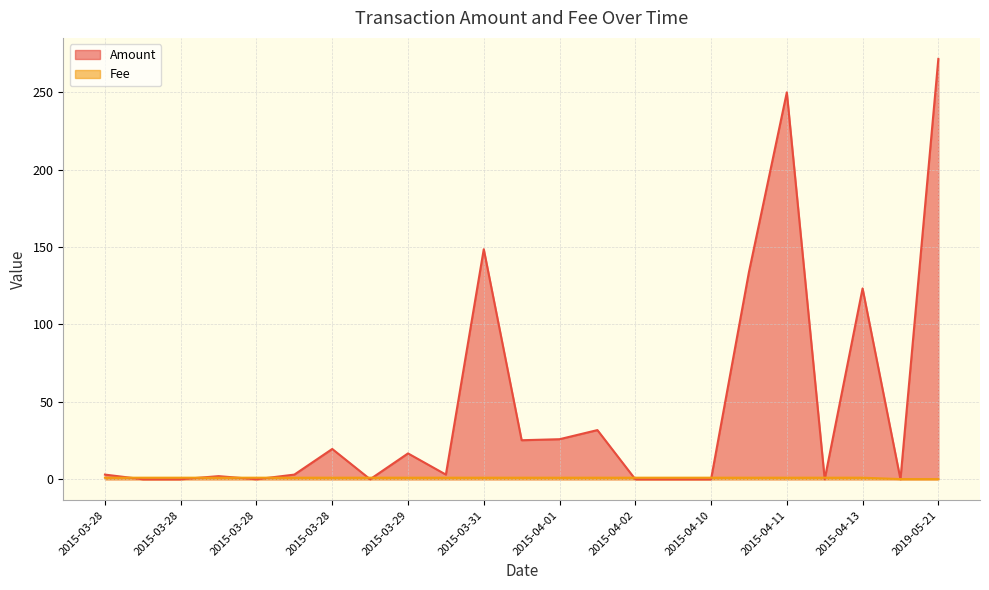

What is the difference between the maximum and minimum values?

0.9